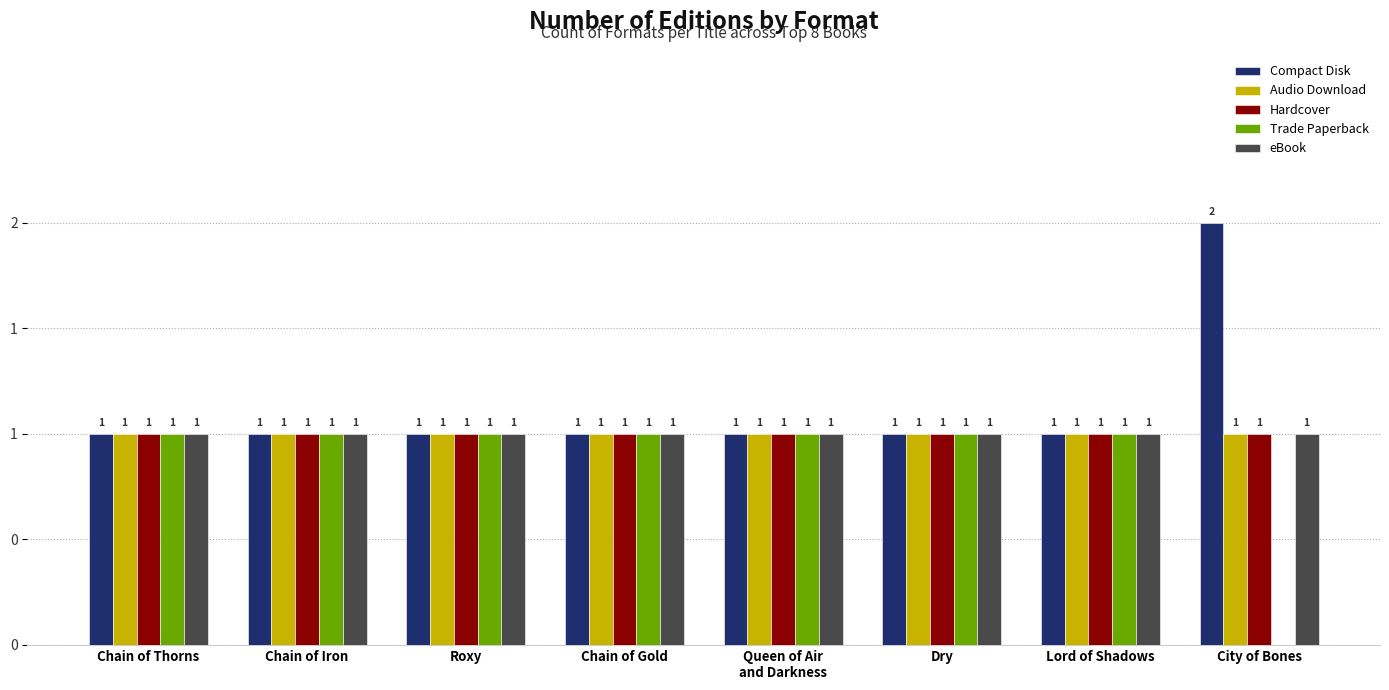

Which category has the lowest value across all series?

City of Bones